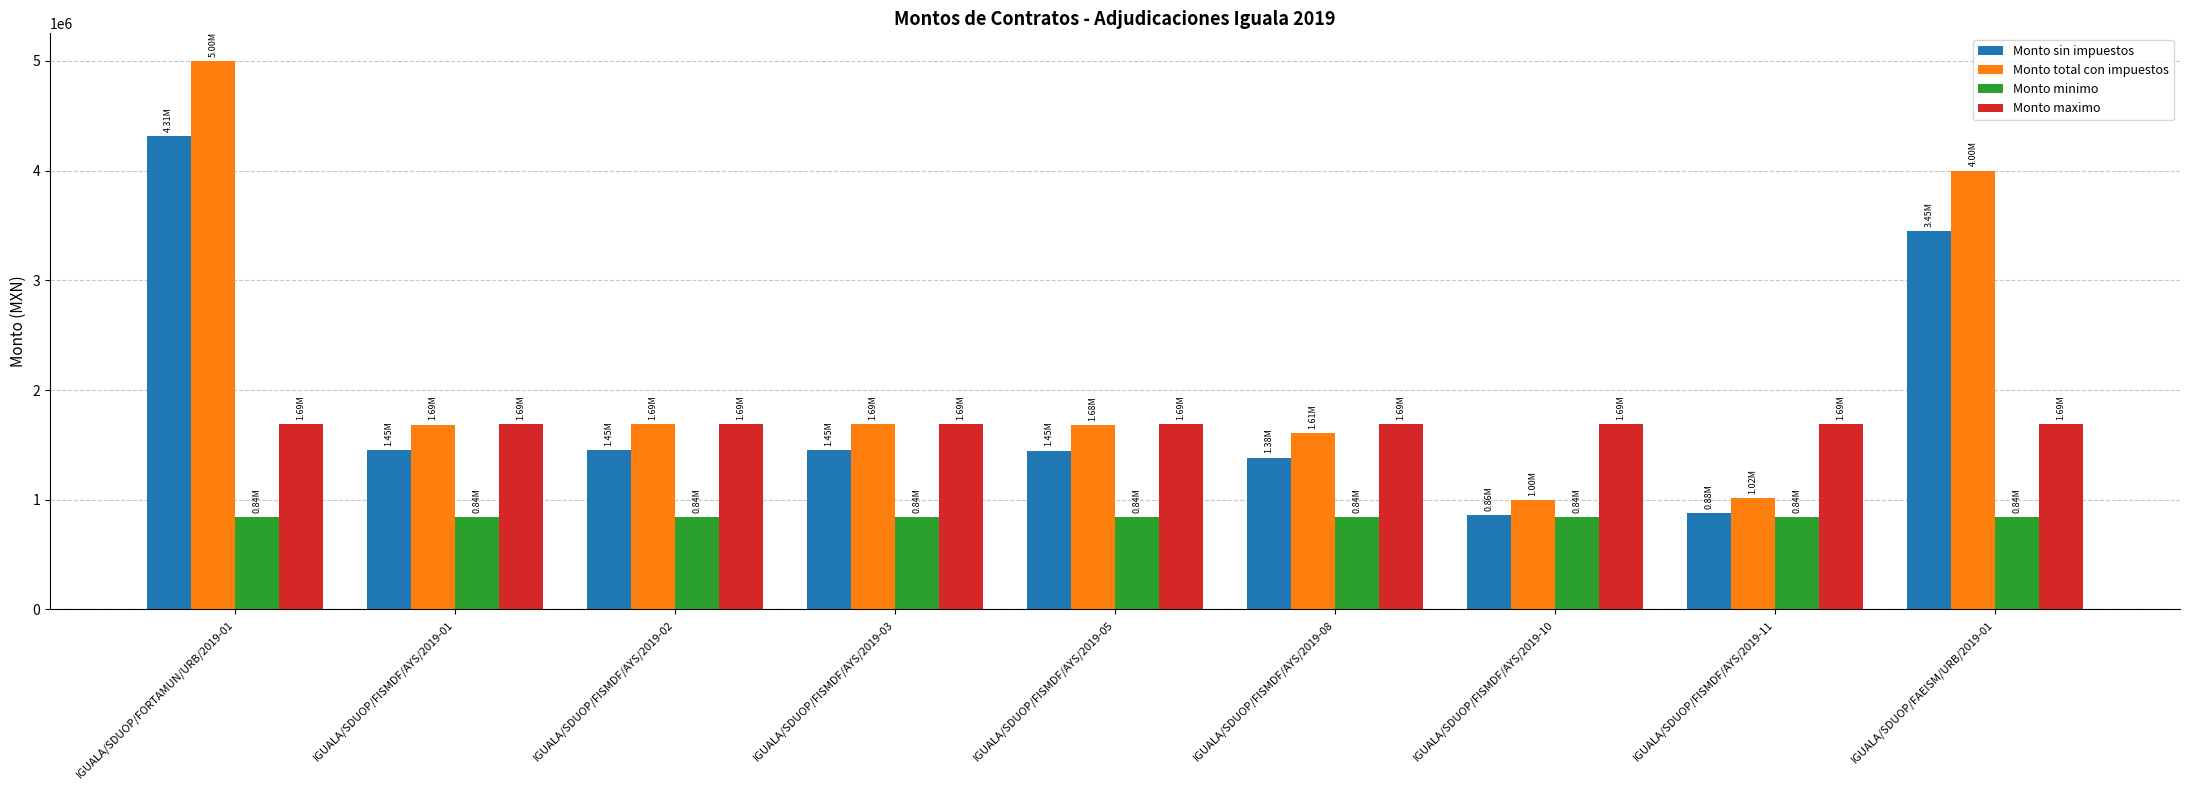

Are the bars horizontal?

No